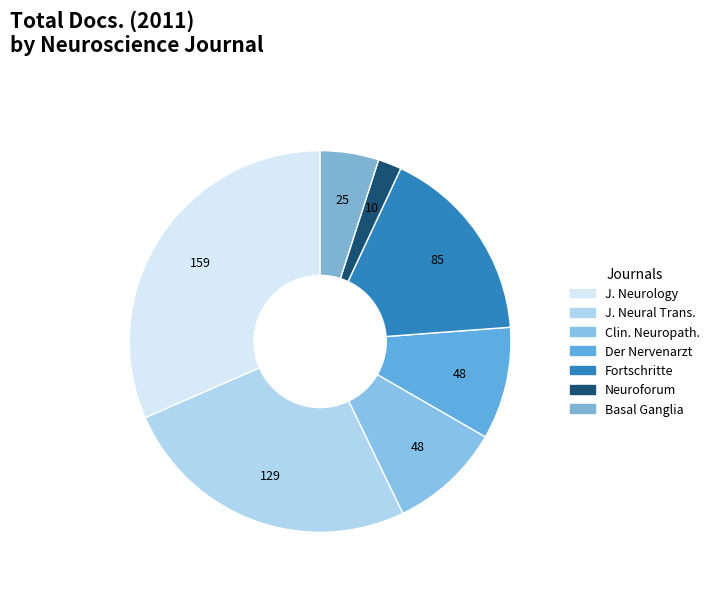

Which category has the smallest portion of the pie?

Neuroforum